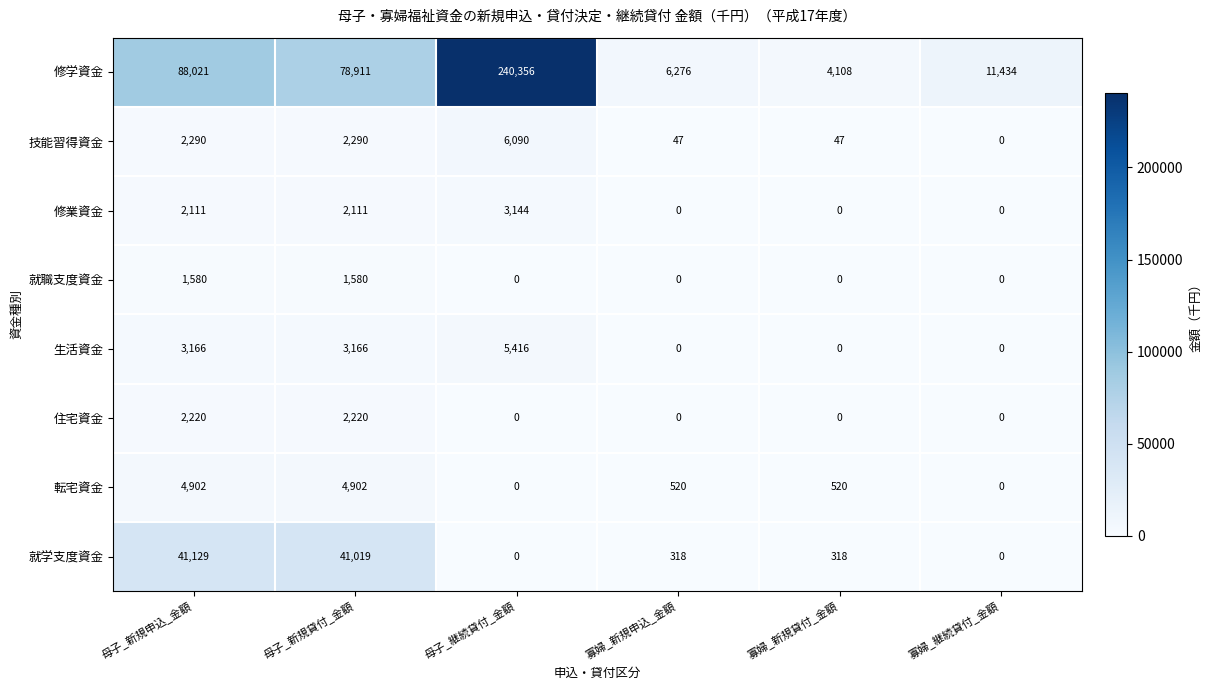

Is it true that 生活資金 equals 2691 at 寡婦_新規申込_金額?

False